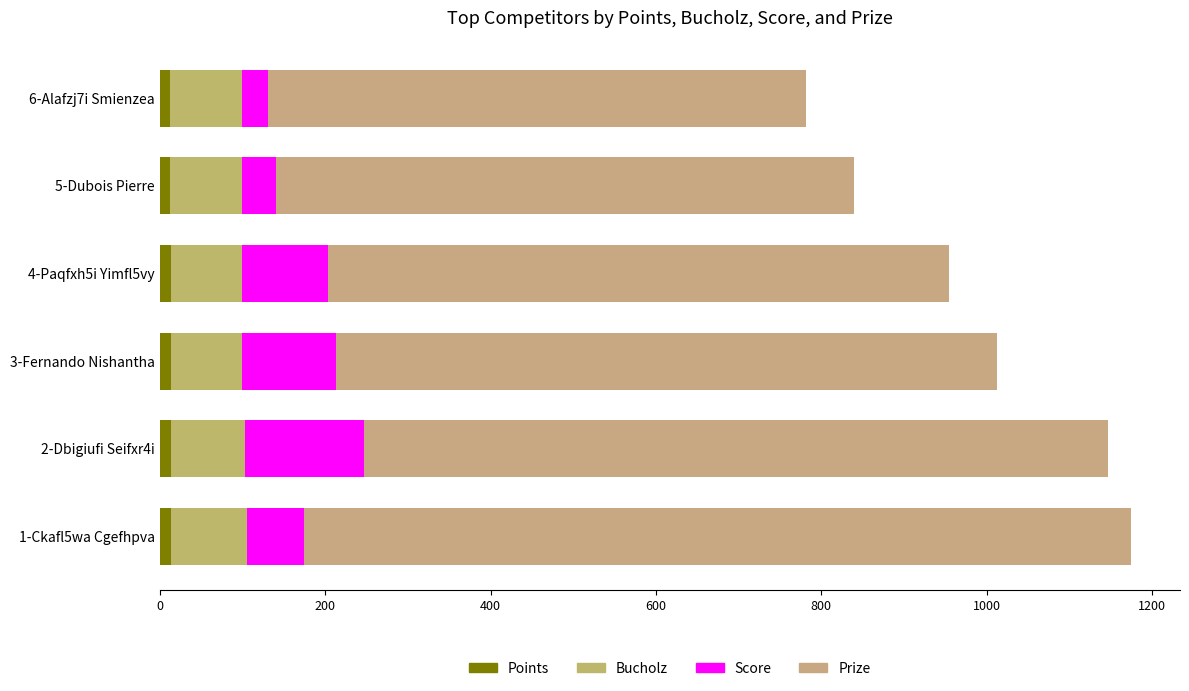

What is the average value of the Points series?

14